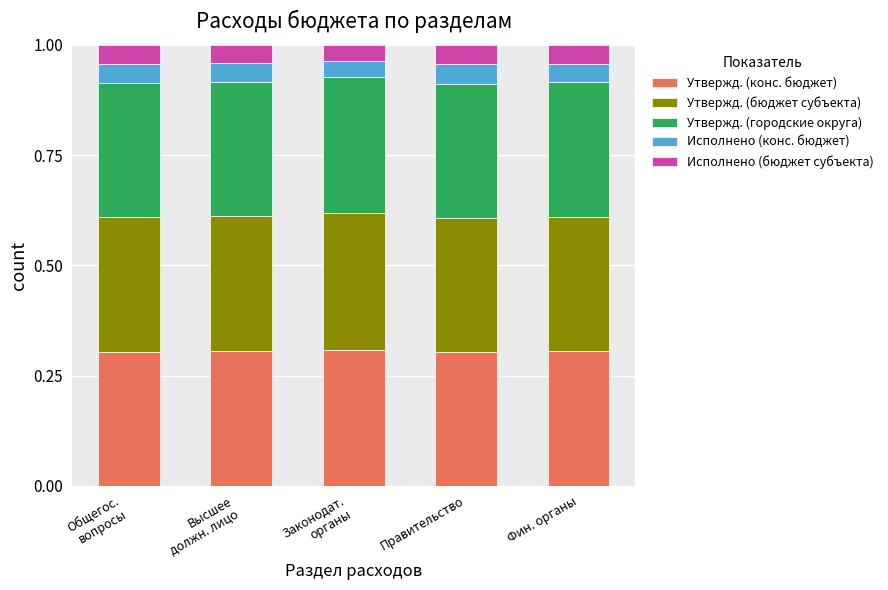

Reading left to right, list the values for the Утвержд. (конс. бюджет) series.

0.3	0.3	0.3	0.3	0.3